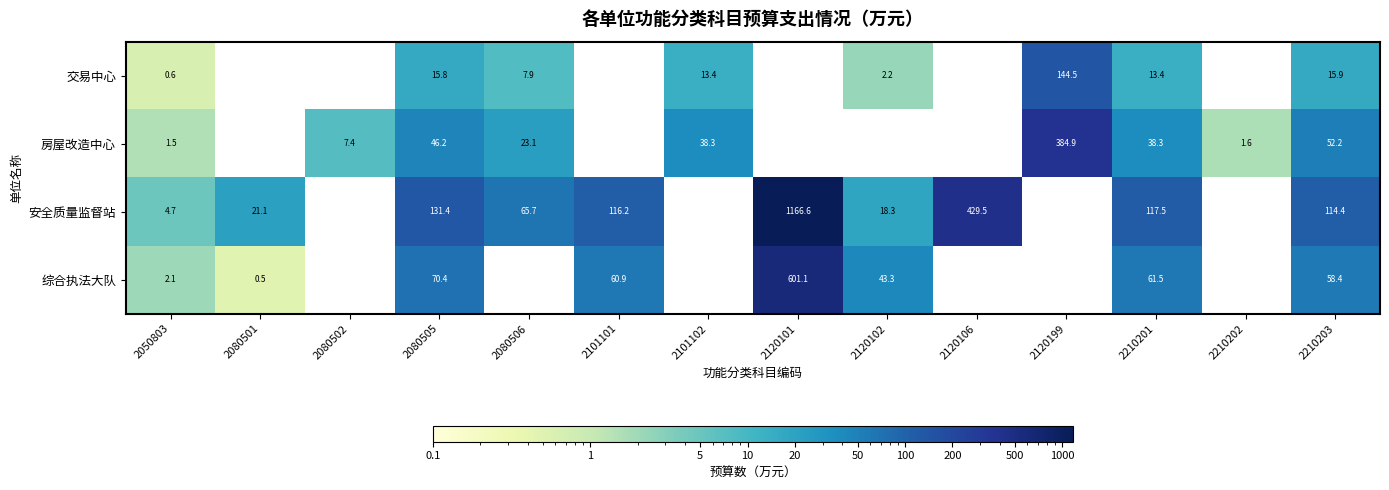

Is it true that 房屋改造中心 equals 61.3 at 2101102?

False